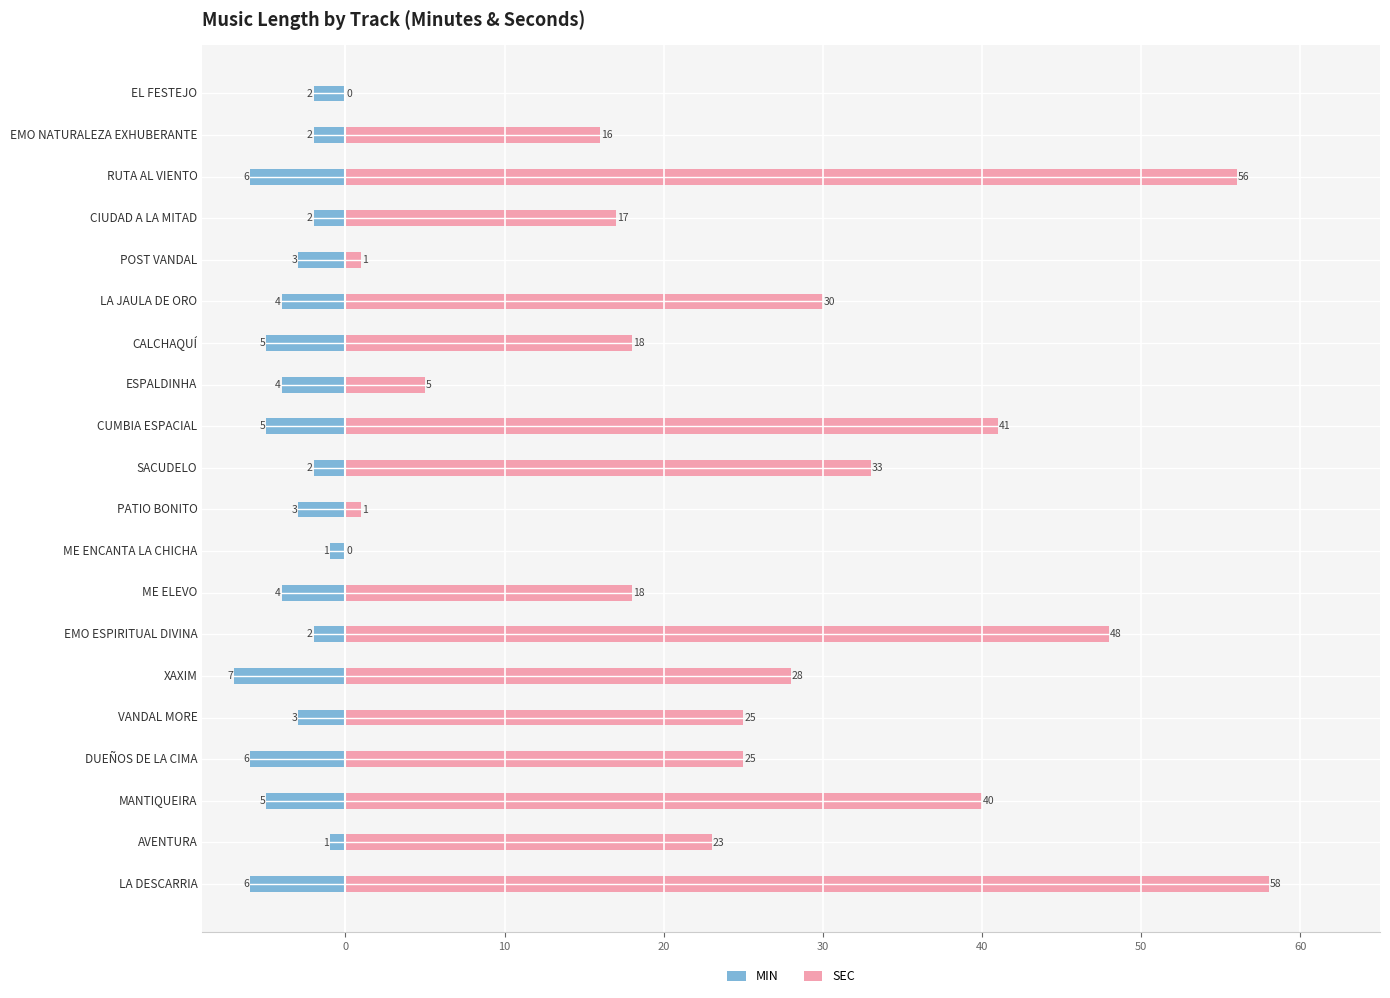

What is the difference between the maximum and second lowest values in the MIN series?

5